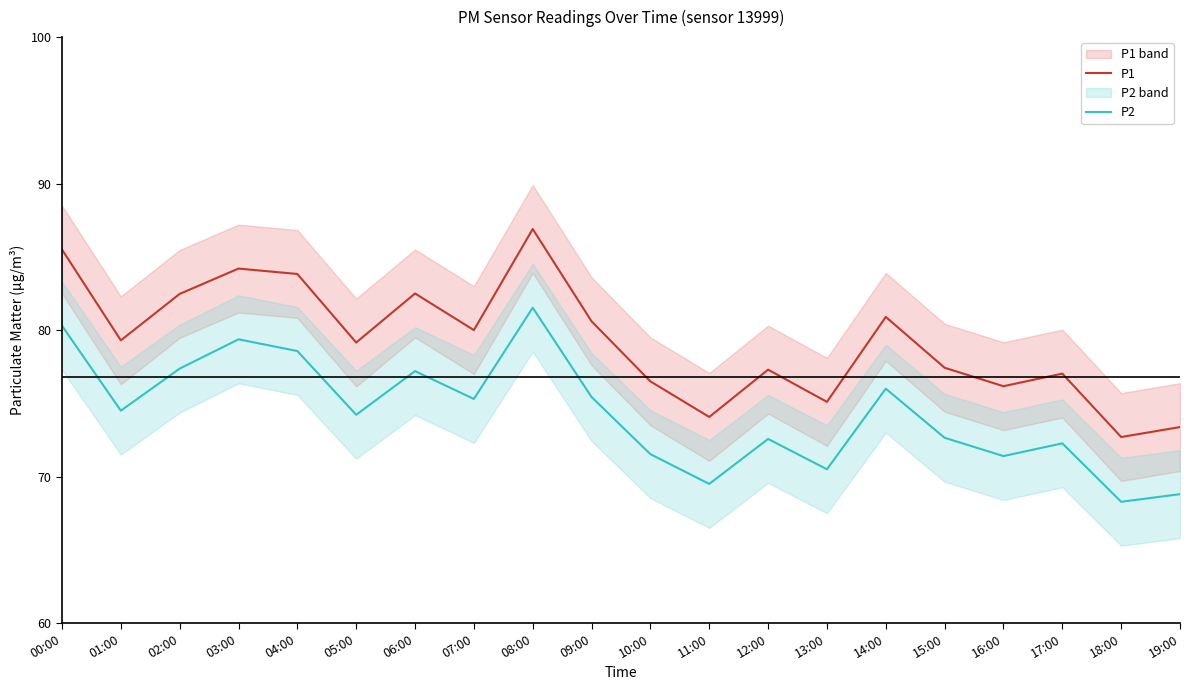

How many data points does each series have?

20